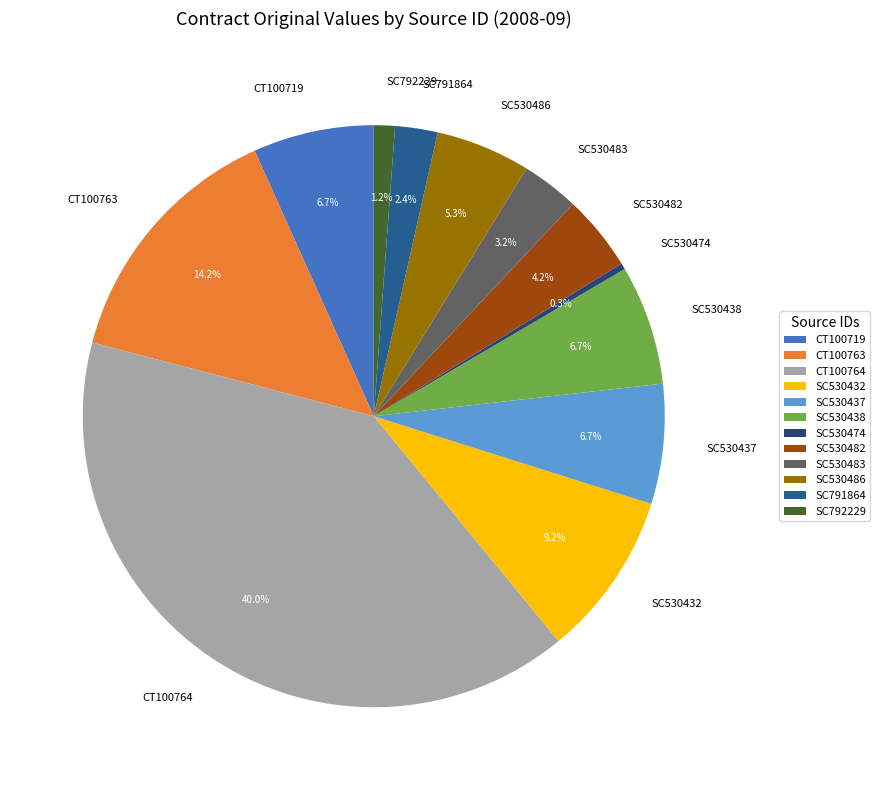

Which category has the biggest portion of the pie?

CT100764